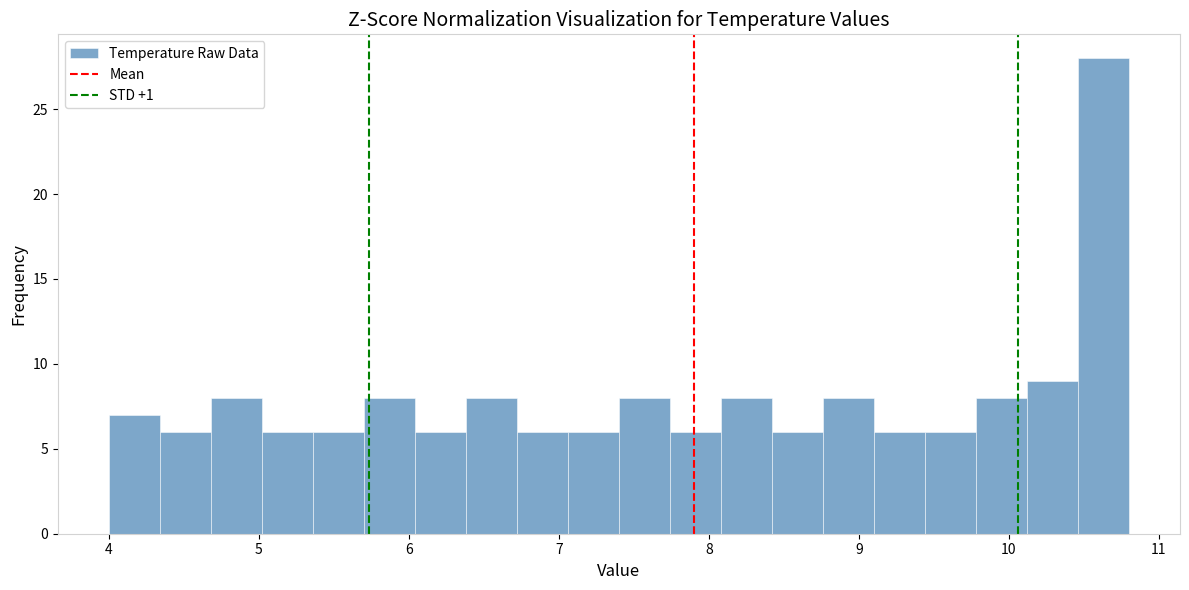

Read against the x-axis, roughly where is the centre of the tallest bar?

10.6